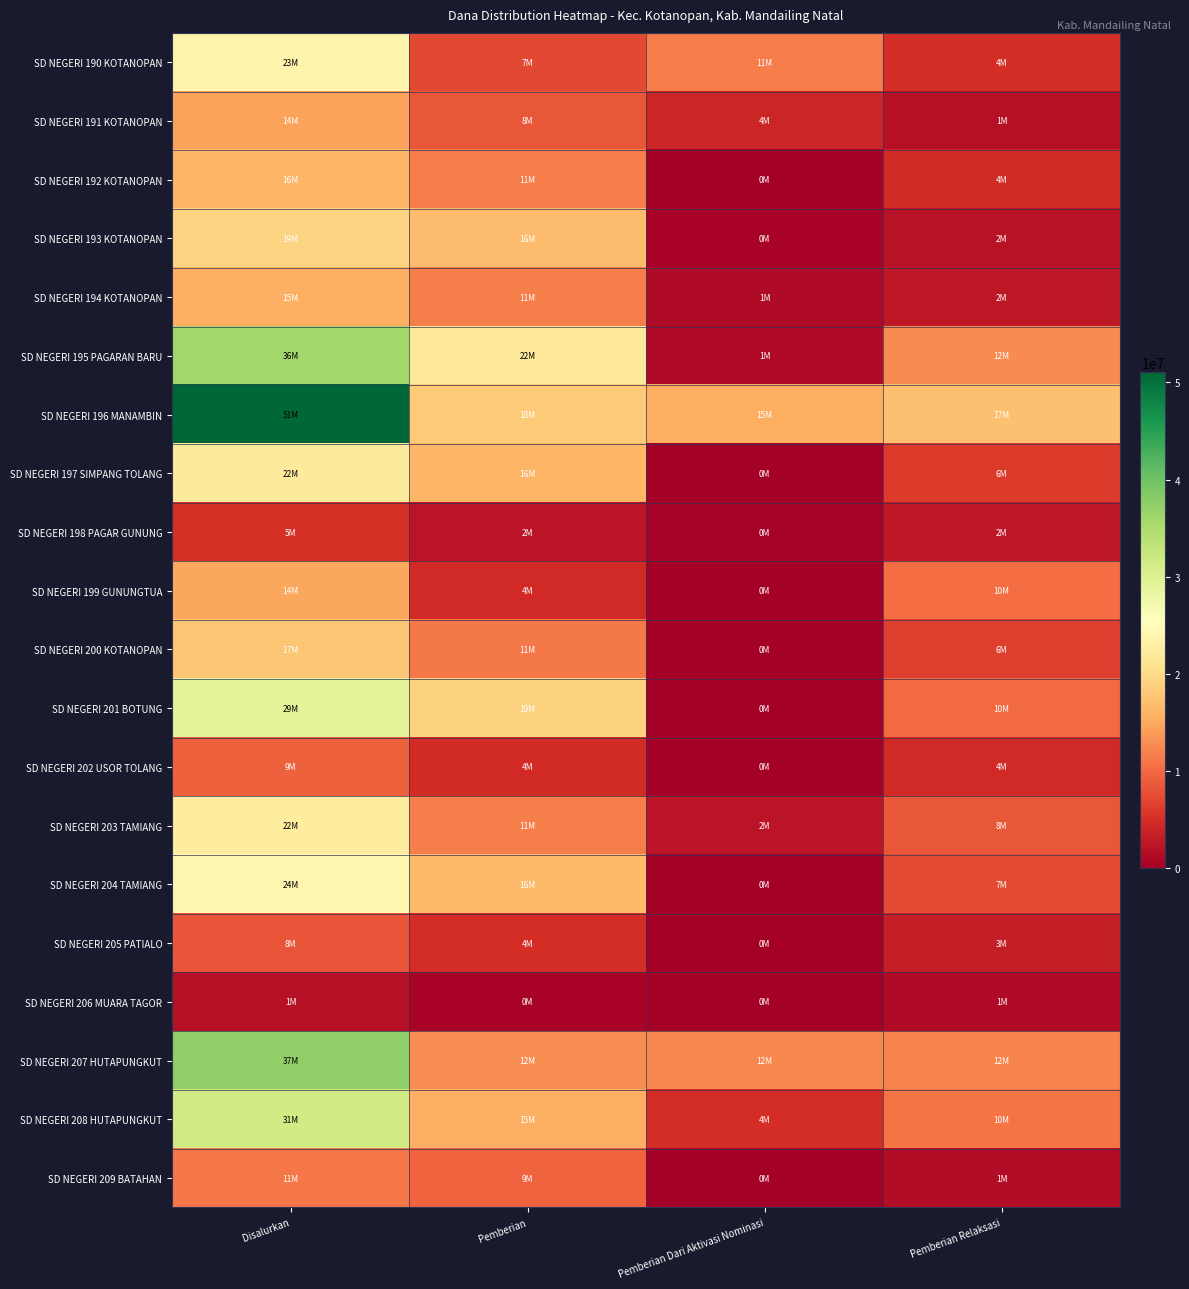

Reading right to left, list all the values displayed in this chart.

SD NEGERI 190 KOTANOPAN: Pemberian Relaksasi=4950000	Pemberian Dari Aktivasi Nominasi=11475000	Pemberian=7200000	Disalurkan=23625000
SD NEGERI 191 KOTANOPAN: Pemberian Relaksasi=1800000	Pemberian Dari Aktivasi Nominasi=4050000	Pemberian=8550000	Disalurkan=14400000
SD NEGERI 192 KOTANOPAN: Pemberian Relaksasi=4725000	Pemberian Dari Aktivasi Nominasi=0	Pemberian=11475000	Disalurkan=16200000
SD NEGERI 193 KOTANOPAN: Pemberian Relaksasi=2025000	Pemberian Dari Aktivasi Nominasi=450000	Pemberian=16875000	Disalurkan=19350000
SD NEGERI 194 KOTANOPAN: Pemberian Relaksasi=2700000	Pemberian Dari Aktivasi Nominasi=1350000	Pemberian=11700000	Disalurkan=15750000
SD NEGERI 195 PAGARAN BARU: Pemberian Relaksasi=12600000	Pemberian Dari Aktivasi Nominasi=1350000	Pemberian=22050000	Disalurkan=36000000
SD NEGERI 196 MANAMBIN: Pemberian Relaksasi=17325000	Pemberian Dari Aktivasi Nominasi=15525000	Pemberian=18225000	Disalurkan=51075000
SD NEGERI 197 SIMPANG TOLANG: Pemberian Relaksasi=6075000	Pemberian Dari Aktivasi Nominasi=0	Pemberian=16200000	Disalurkan=22275000
SD NEGERI 198 PAGAR GUNUNG: Pemberian Relaksasi=2700000	Pemberian Dari Aktivasi Nominasi=225000	Pemberian=2250000	Disalurkan=5175000
SD NEGERI 199 GUNUNGTUA: Pemberian Relaksasi=10350000	Pemberian Dari Aktivasi Nominasi=0	Pemberian=4500000	Disalurkan=14850000
SD NEGERI 200 KOTANOPAN: Pemberian Relaksasi=6525000	Pemberian Dari Aktivasi Nominasi=0	Pemberian=11250000	Disalurkan=17775000
SD NEGERI 201 BOTUNG: Pemberian Relaksasi=10125000	Pemberian Dari Aktivasi Nominasi=0	Pemberian=19125000	Disalurkan=29250000
SD NEGERI 202 USOR TOLANG: Pemberian Relaksasi=4500000	Pemberian Dari Aktivasi Nominasi=0	Pemberian=4725000	Disalurkan=9225000
SD NEGERI 203 TAMIANG: Pemberian Relaksasi=8550000	Pemberian Dari Aktivasi Nominasi=2250000	Pemberian=11700000	Disalurkan=22500000
SD NEGERI 204 TAMIANG: Pemberian Relaksasi=7425000	Pemberian Dari Aktivasi Nominasi=0	Pemberian=16650000	Disalurkan=24075000
SD NEGERI 205 PATIALO: Pemberian Relaksasi=3375000	Pemberian Dari Aktivasi Nominasi=0	Pemberian=4950000	Disalurkan=8325000
SD NEGERI 206 MUARA TAGOR: Pemberian Relaksasi=1350000	Pemberian Dari Aktivasi Nominasi=0	Pemberian=450000	Disalurkan=1800000
SD NEGERI 207 HUTAPUNGKUT: Pemberian Relaksasi=12150000	Pemberian Dari Aktivasi Nominasi=12375000	Pemberian=12825000	Disalurkan=37350000
SD NEGERI 208 HUTAPUNGKUT: Pemberian Relaksasi=10800000	Pemberian Dari Aktivasi Nominasi=4950000	Pemberian=15750000	Disalurkan=31500000
SD NEGERI 209 BATAHAN: Pemberian Relaksasi=1575000	Pemberian Dari Aktivasi Nominasi=0	Pemberian=9450000	Disalurkan=11025000